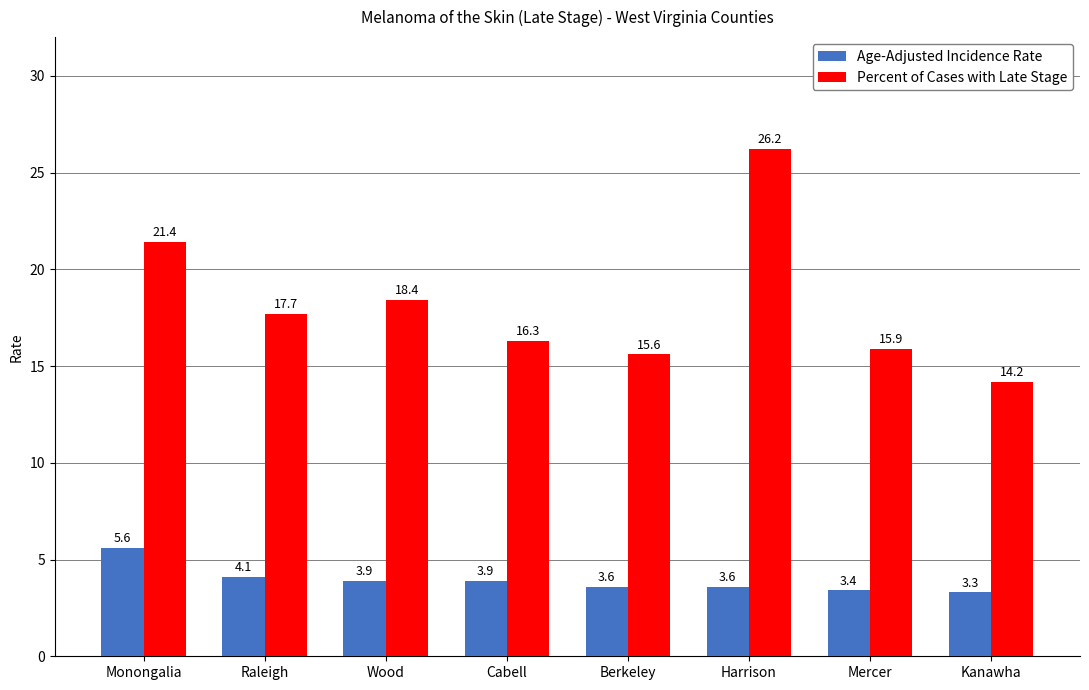

What is the sum of all Age-Adjusted Incidence Rate values?

31.4